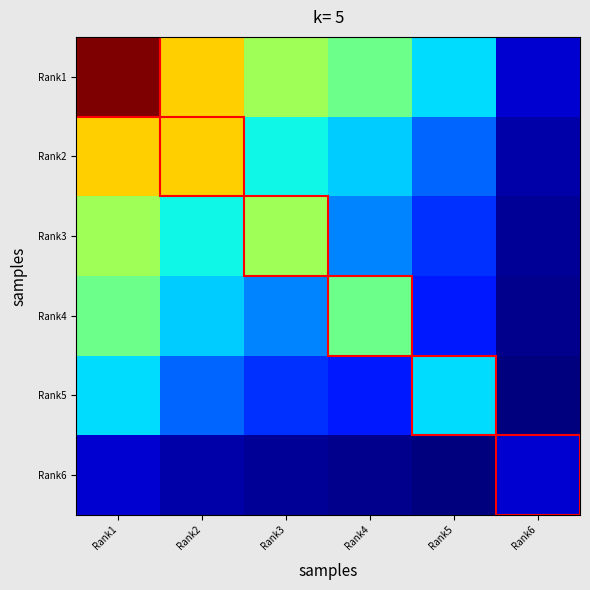

At which category is the sum across all series the highest?

Rank1